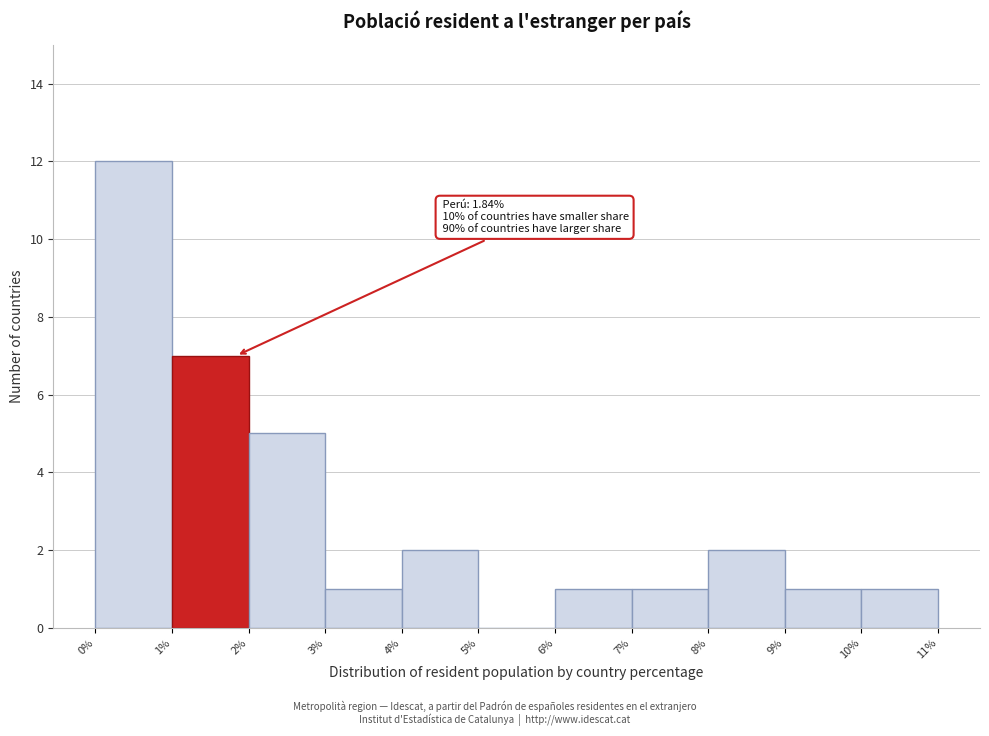

Over which range of the x-axis is the bar tallest?

0% to 1%